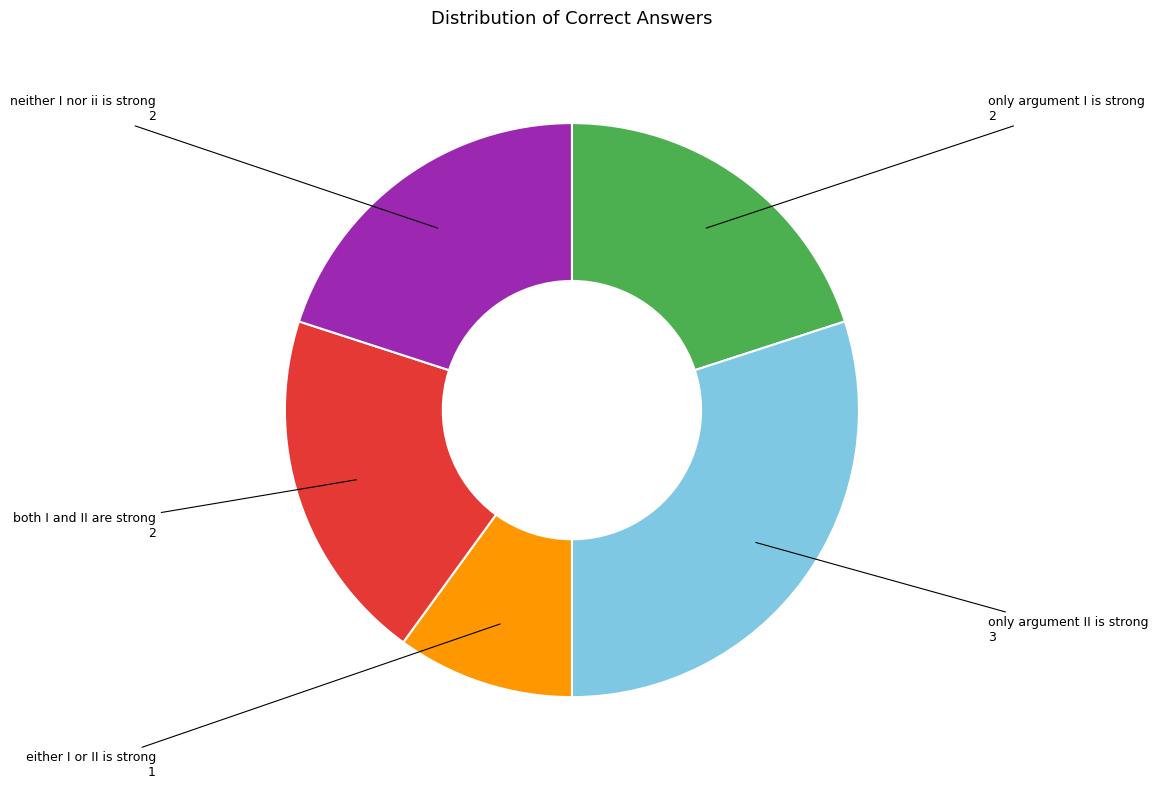

Approximately how many times larger is the value at both I and II are strong compared to only argument I is strong?

1.0